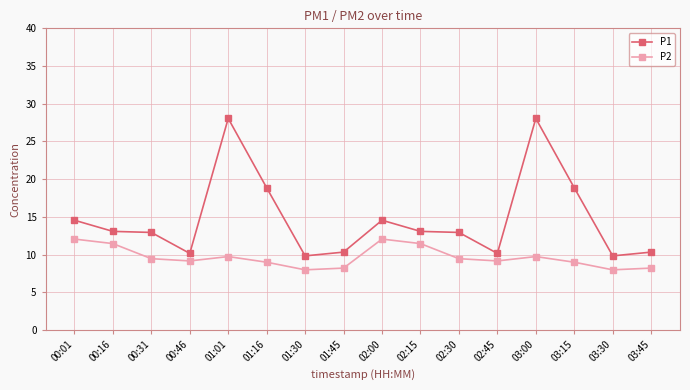

Between 02:15 and 02:30, which series saw the biggest shift?

P2